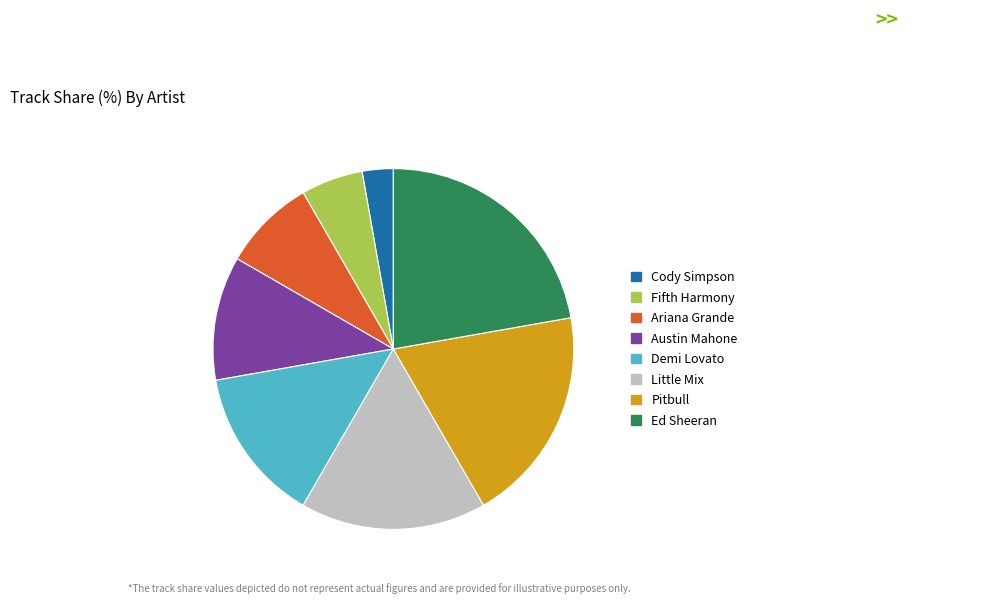

Approximately how many times larger is the value at Pitbull compared to Ed Sheeran?

0.9